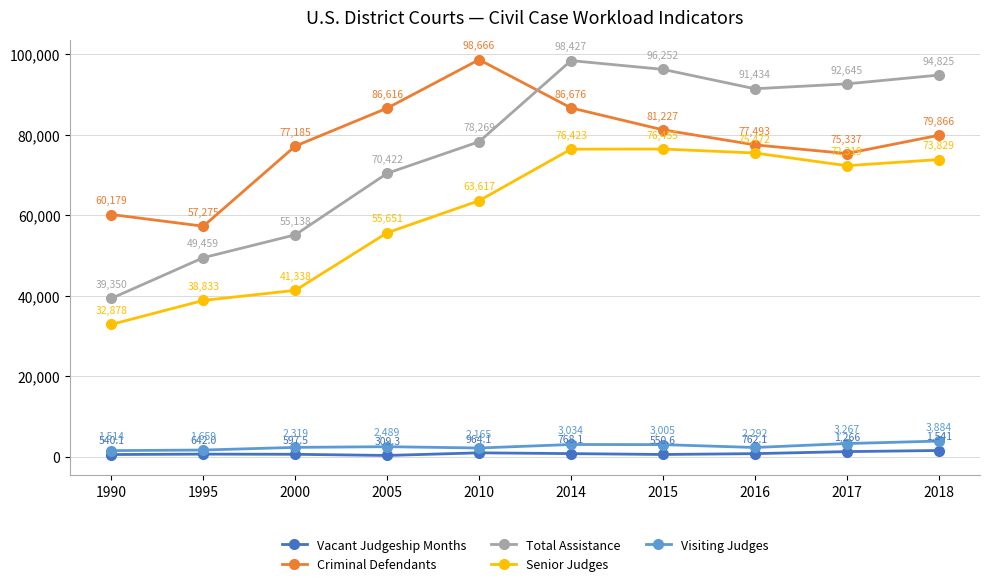

What is the total value across all series at 1995?

147868.0